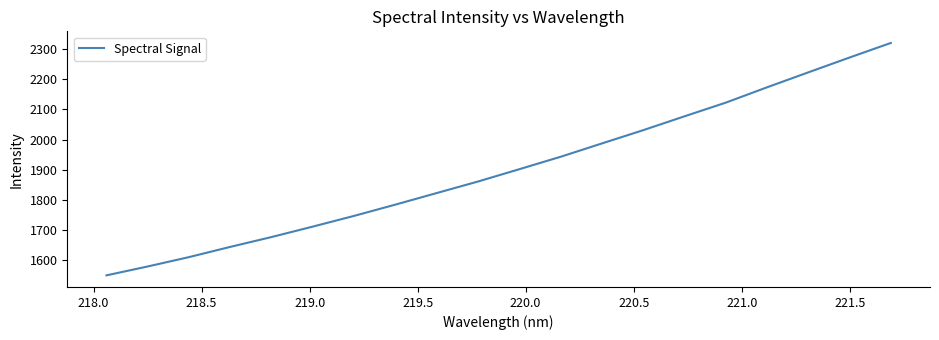

What is the difference between the maximum and minimum values?

769.1